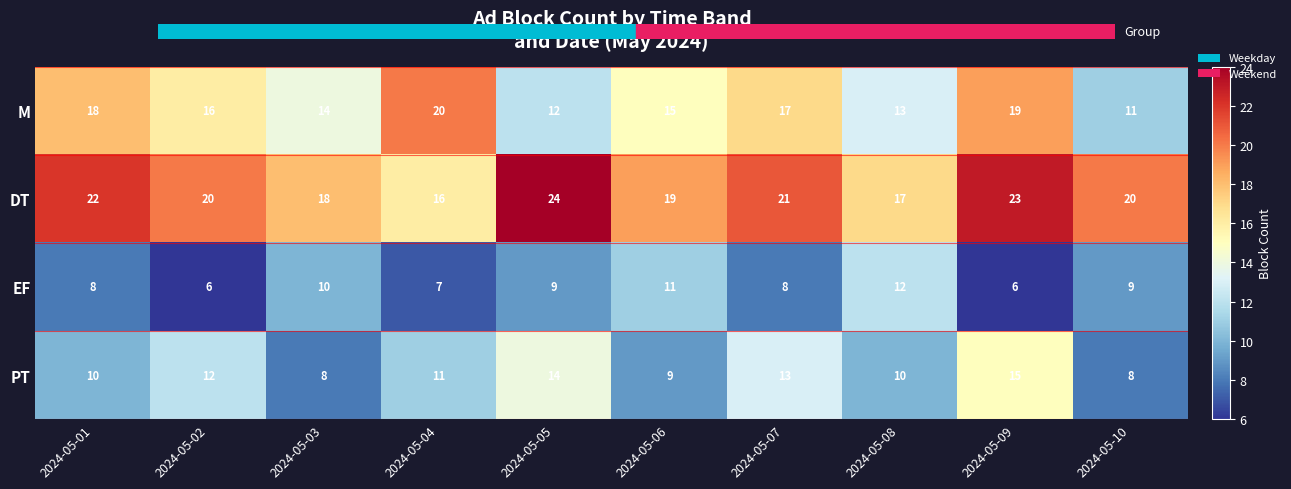

Count the number of categories in the chart.

10